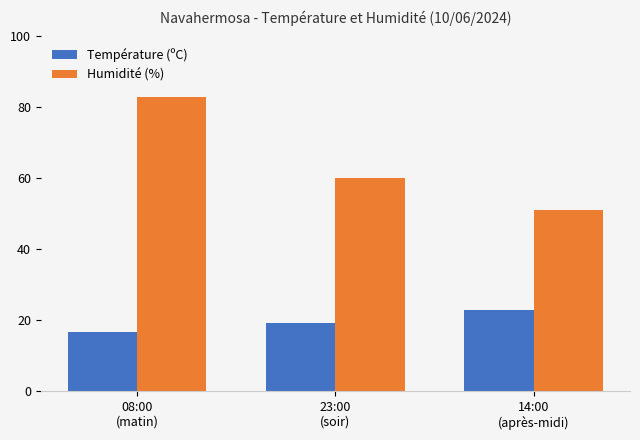

Which label corresponds to the smallest value in the chart?

08:00
(matin)